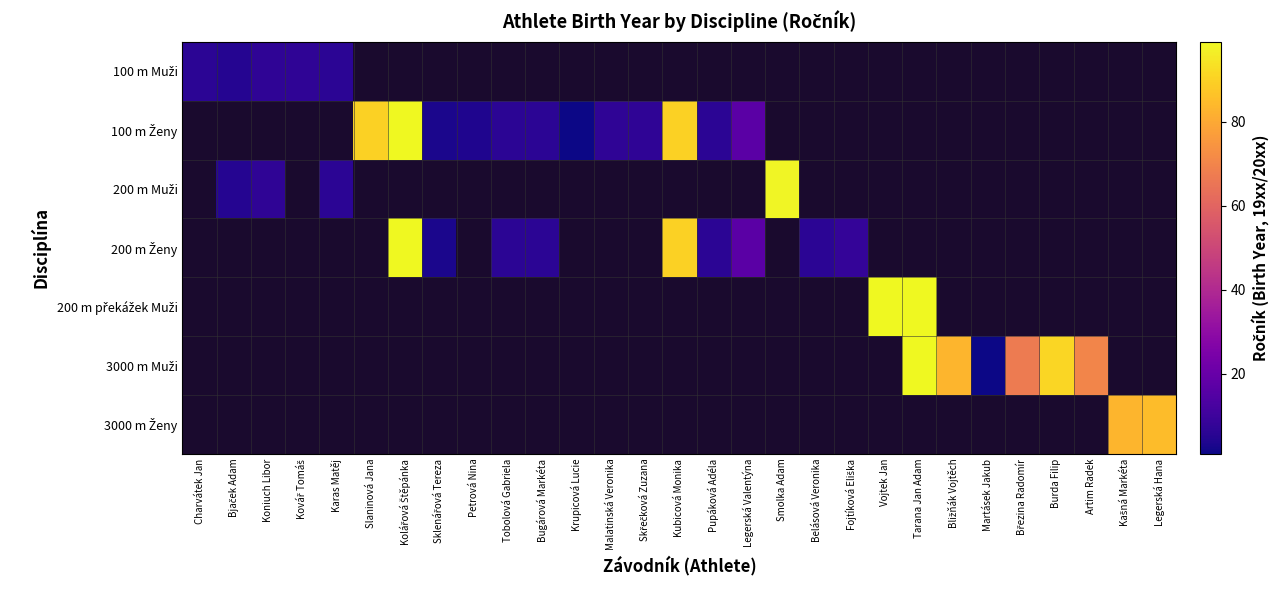

List the labels in order of 3000 m Ženy value, smallest first.

Charvátek Jan, Bjaček Adam, Koniuch Libor, Kovář Tomáš, Karas Matěj, Slaninová Jana, Kolářová Štěpánka, Sklenářová Tereza, Petrová Nina, Tobolová Gabriela, Bugárová Markéta, Krupicová Lucie, Malatinská Veronika, Skřečková Zuzana, Kubicová Monika, Pupáková Adéla, Legerská Valentýna, Smolka Adam, Belásová Veronika, Fojtíková Eliška, Vojtek Jan, Tarana Jan Adam, Bližňák Vojtěch, Martásek Jakub, Březina Radomír, Burda Filip, Artim Radek, Kašná Markéta, Legerská Hana